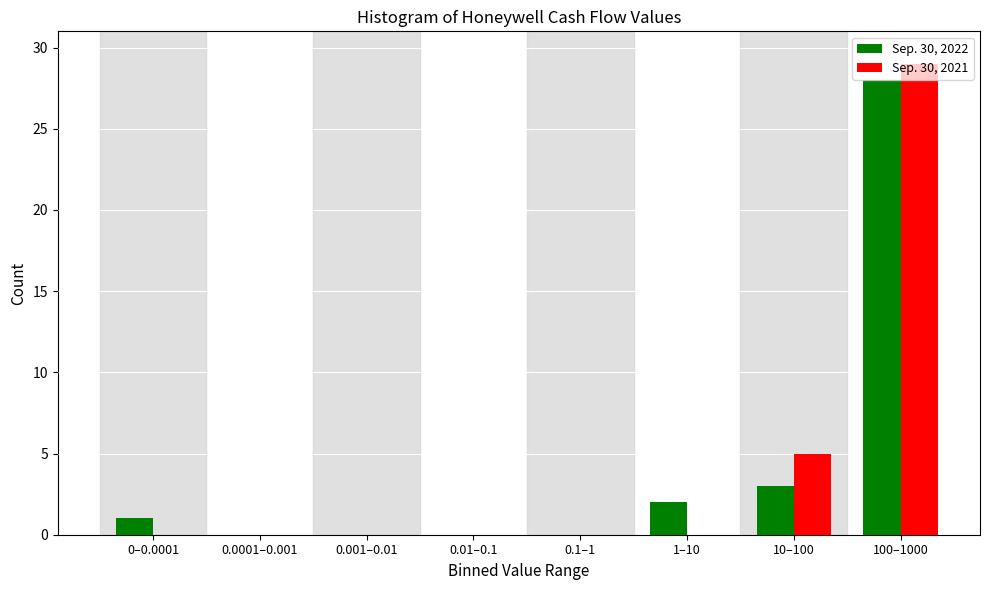

Where is Sep. 30, 2022 nearest to the value 14?

10–100